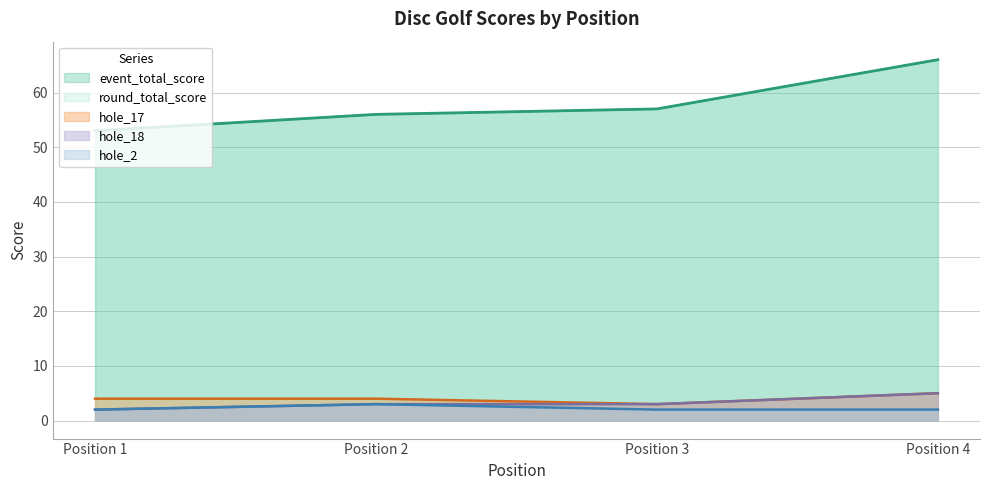

Does the chart display data point markers on the line(s)?

No